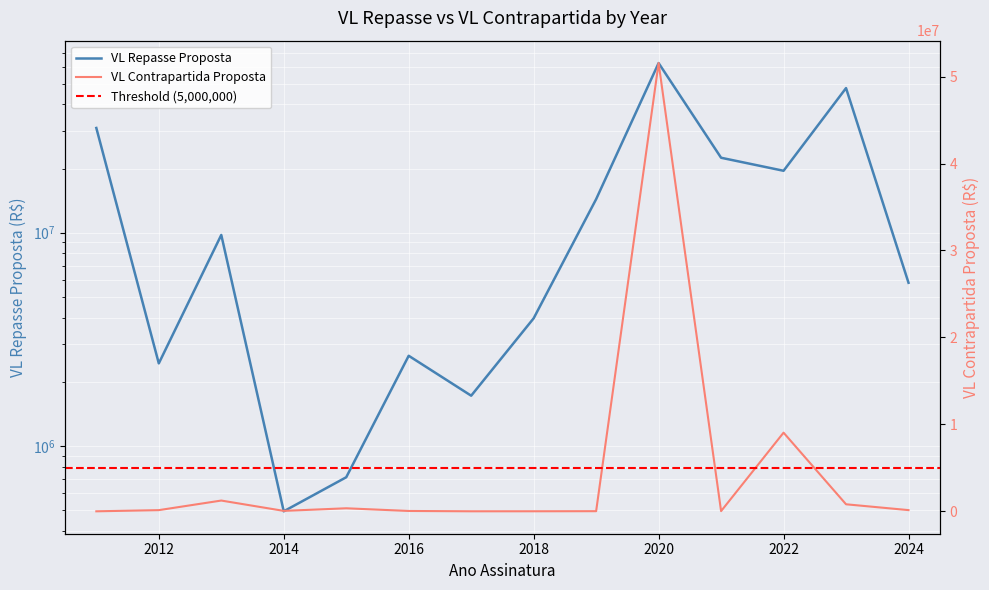

How many data points does each series have?

14